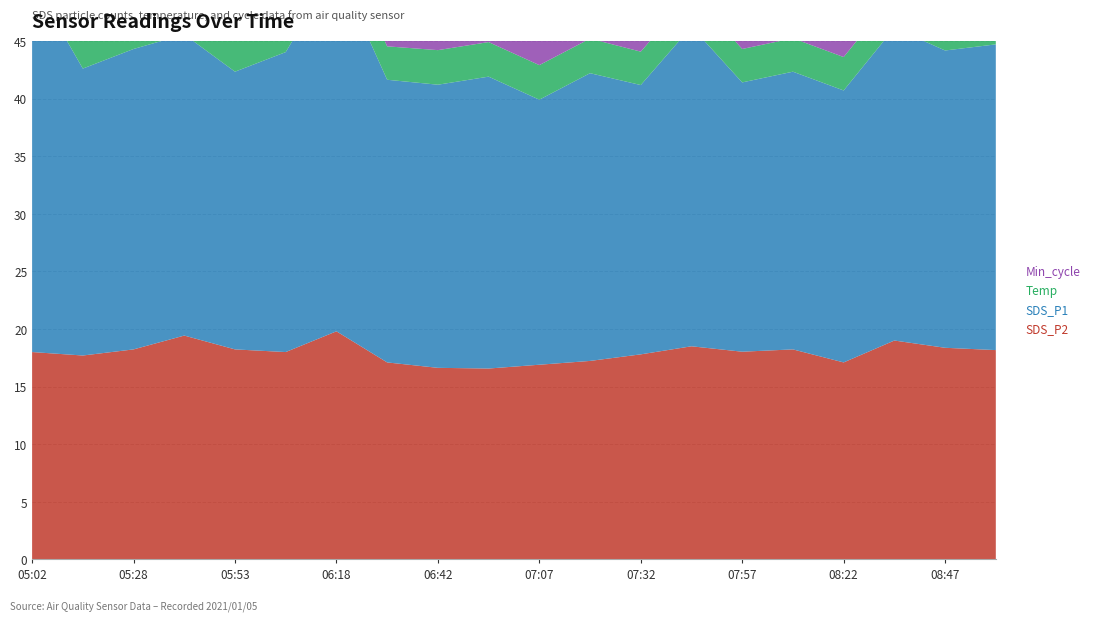

Reading left to right, what are all the values shown in this chart?

SDS_P2: 05:02=18.0	05:15=17.7	05:28=18.2	05:40=19.4	05:53=18.2	06:05=18.0	06:18=19.8	06:30=17.1	06:42=16.6	06:55=16.6	07:07=16.9	07:20=17.2	07:32=17.8	07:45=18.5	07:57=18.0	08:10=18.2	08:22=17.1	08:35=19.0	08:47=18.4	09:00=18.2
SDS_P1: 05:02=32.3	05:15=24.9	05:28=26.1	05:40=26.1	05:53=24.1	06:05=26.0	06:18=31.6	06:30=24.5	06:42=24.6	06:55=25.3	07:07=23.0	07:20=25.0	07:32=23.4	07:45=27.7	07:57=23.4	08:10=24.1	08:22=23.6	08:35=27.1	08:47=25.8	09:00=26.5
Temp: 05:02=2.7	05:15=2.7	05:28=2.9	05:40=2.9	05:53=2.9	06:05=2.9	06:18=2.9	06:30=2.9	06:42=3.0	06:55=3.0	07:07=3.0	07:20=3.0	07:32=2.9	07:45=2.9	07:57=2.9	08:10=2.9	08:22=2.9	08:35=2.9	08:47=2.8	09:00=2.8
Min_cycle: 05:02=23.0	05:15=28.0	05:28=28.0	05:40=28.0	05:53=28.0	06:05=28.0	06:18=28.0	06:30=28.0	06:42=28.0	06:55=28.0	07:07=28.0	07:20=28.0	07:32=28.0	07:45=28.0	07:57=28.0	08:10=28.0	08:22=28.0	08:35=28.0	08:47=28.0	09:00=28.0